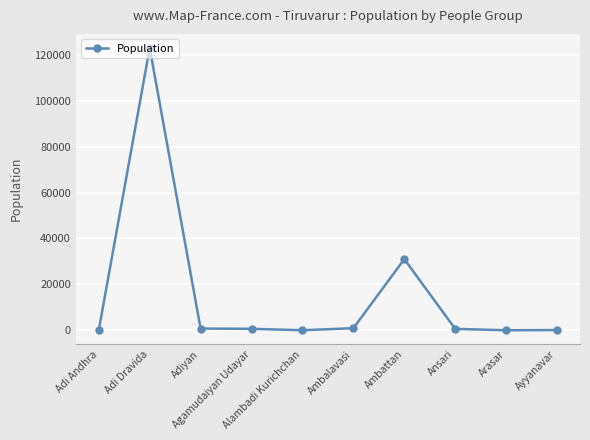

What is the change in value from Ambalavasi to Ambattan?

+30090